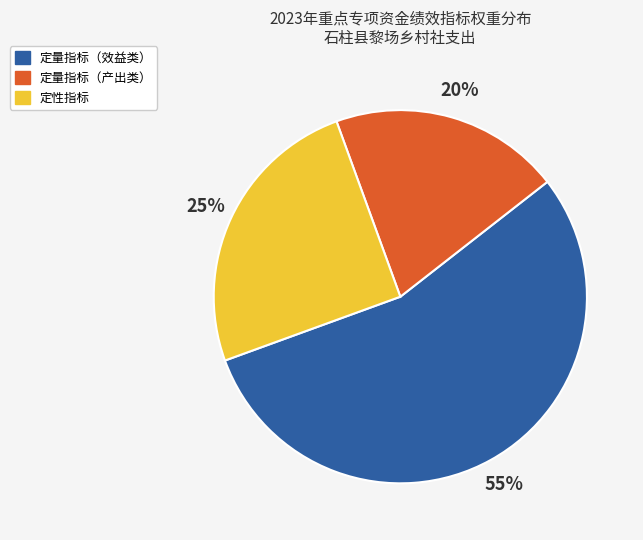

To the nearest percent, what is the difference between the largest and smallest slice percentages?

35%